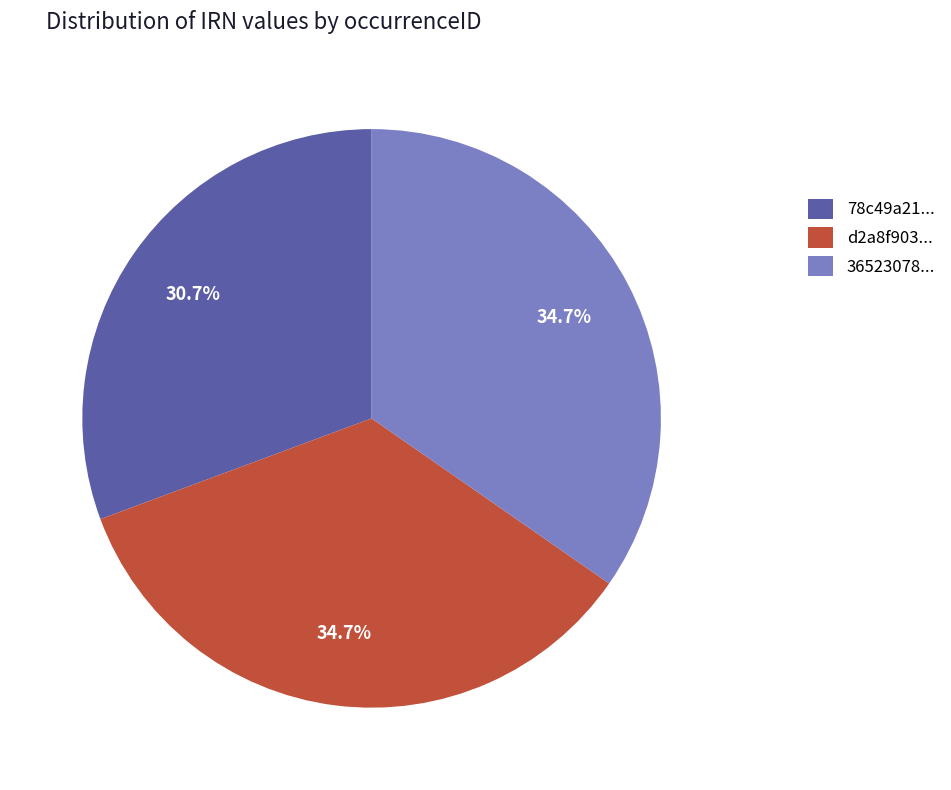

Is there a majority slice in this chart?

No